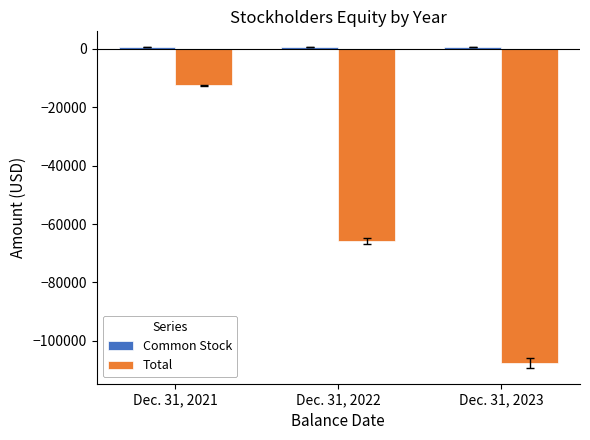

How many categories are shown in the chart?

3